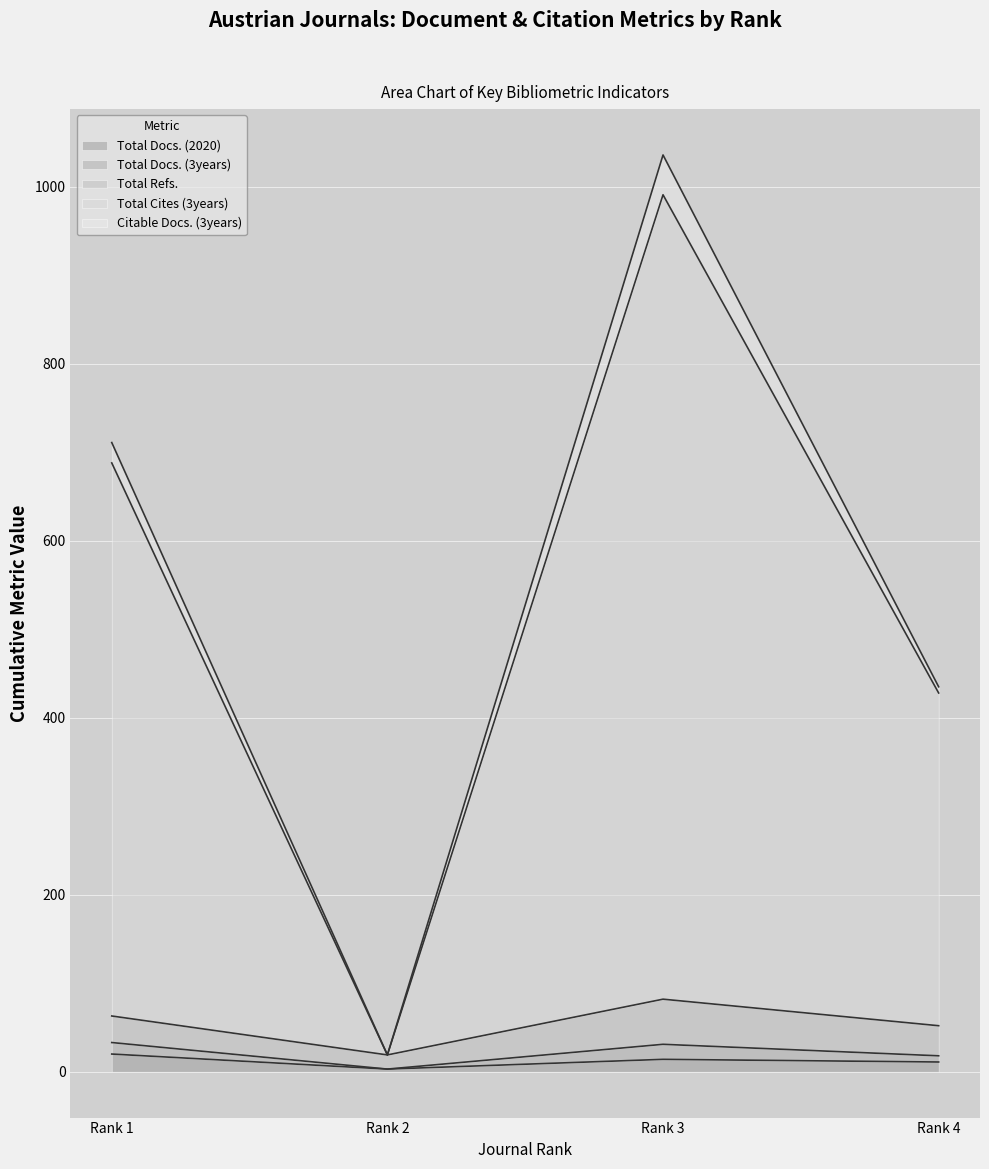

Does the chart display data point markers on the line(s)?

No